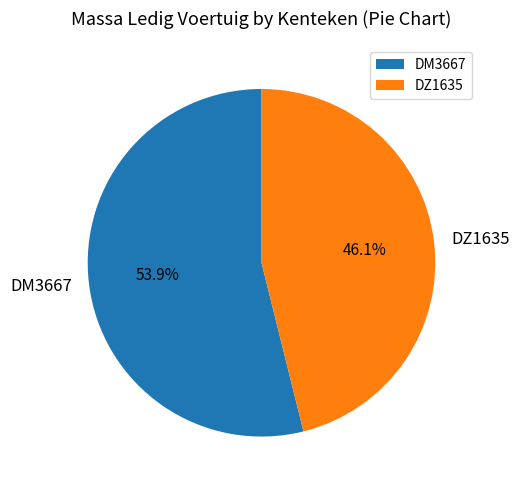

To the nearest percent, what percentage of the pie is DZ1635?

46%